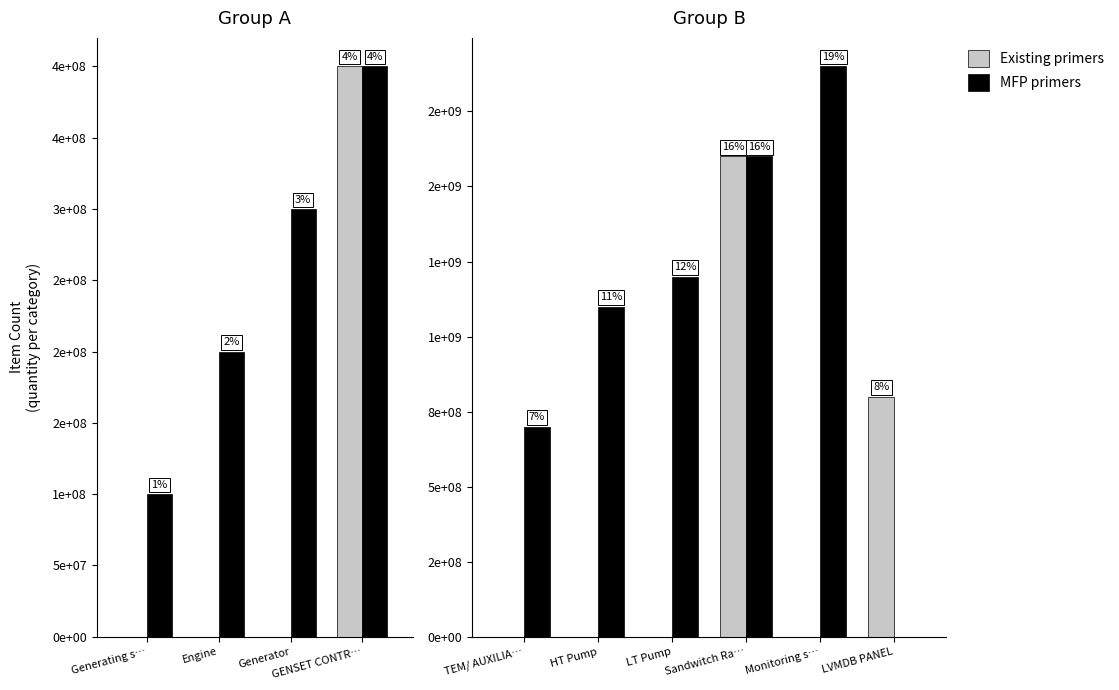

What is the difference between the second highest and minimum values in the MFP primers series?

1600000000